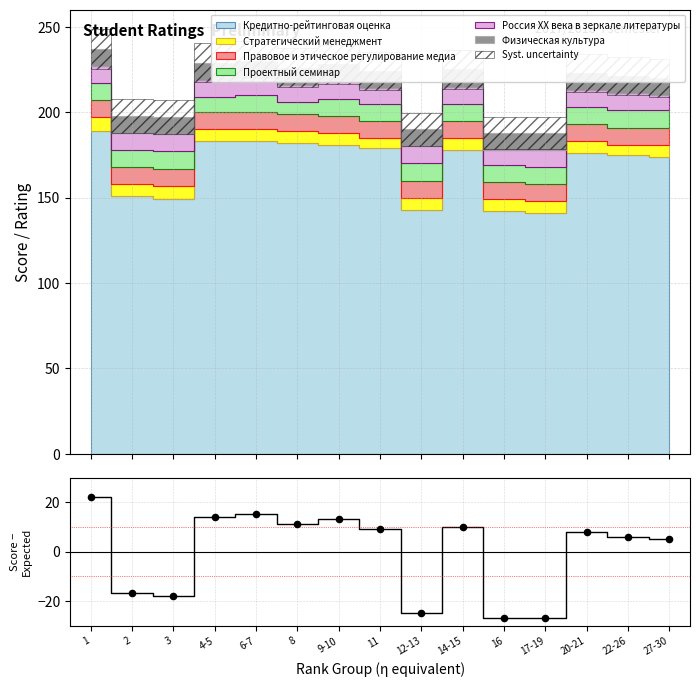

Which has a higher value, 1 or 8?

1